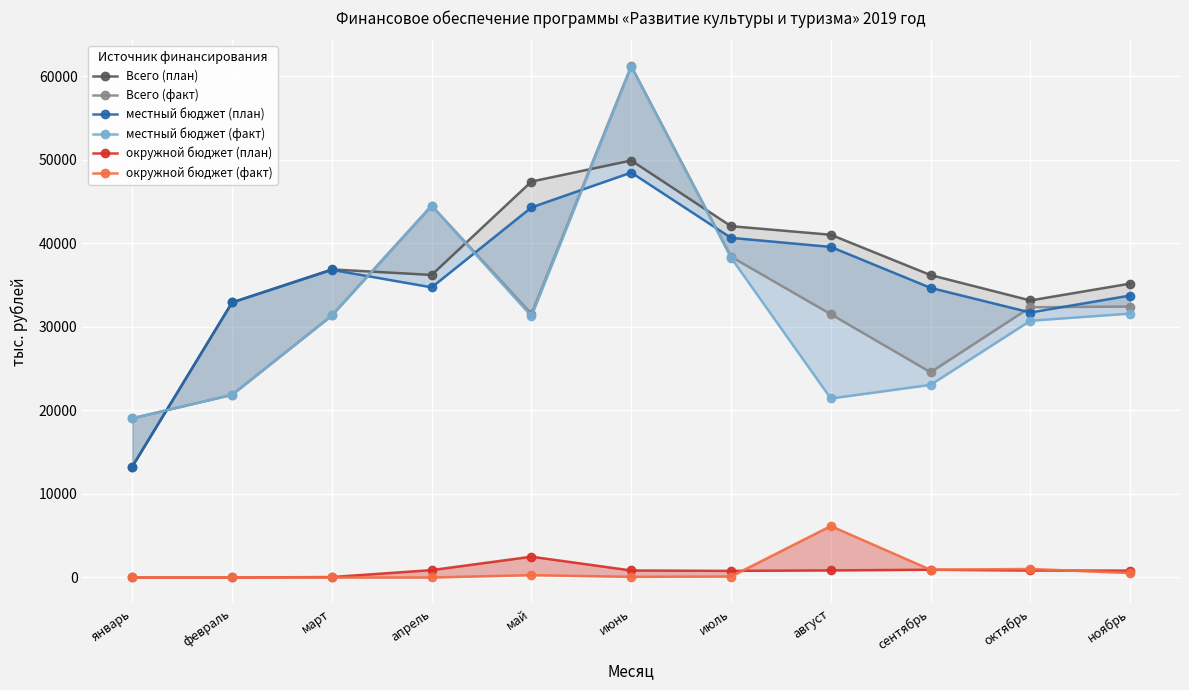

Which series changed the most between февраль and май?

Всего (план)